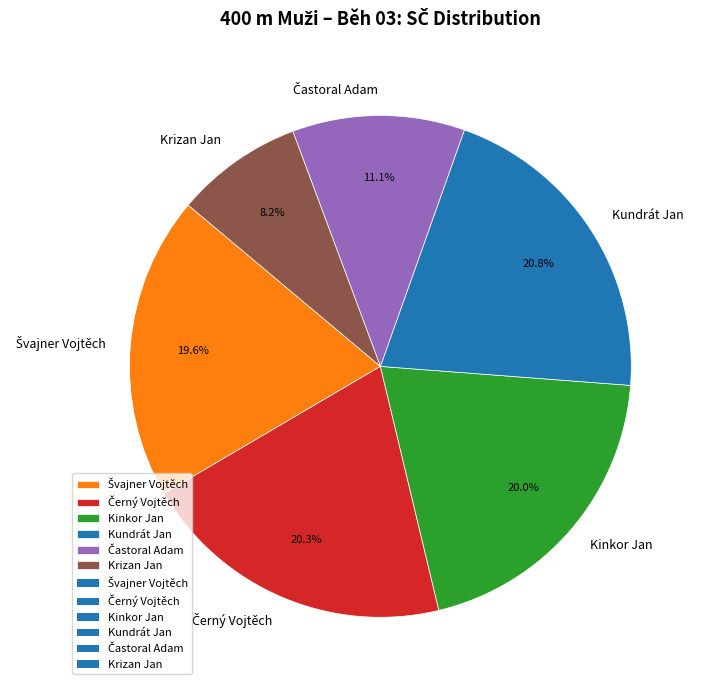

What percentage is the Krizan Jan slice, to the nearest percent?

8%